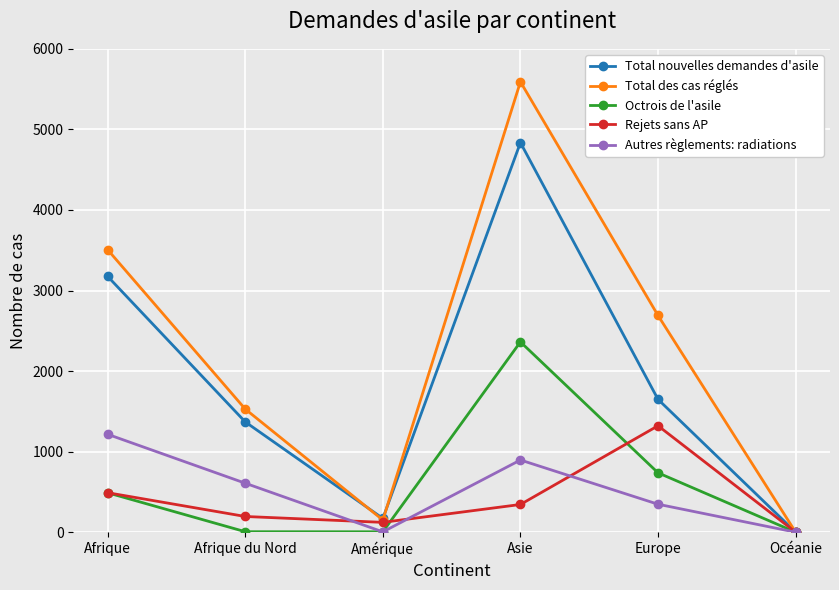

At which label does Autres règlements: radiations reach its peak?

Afrique